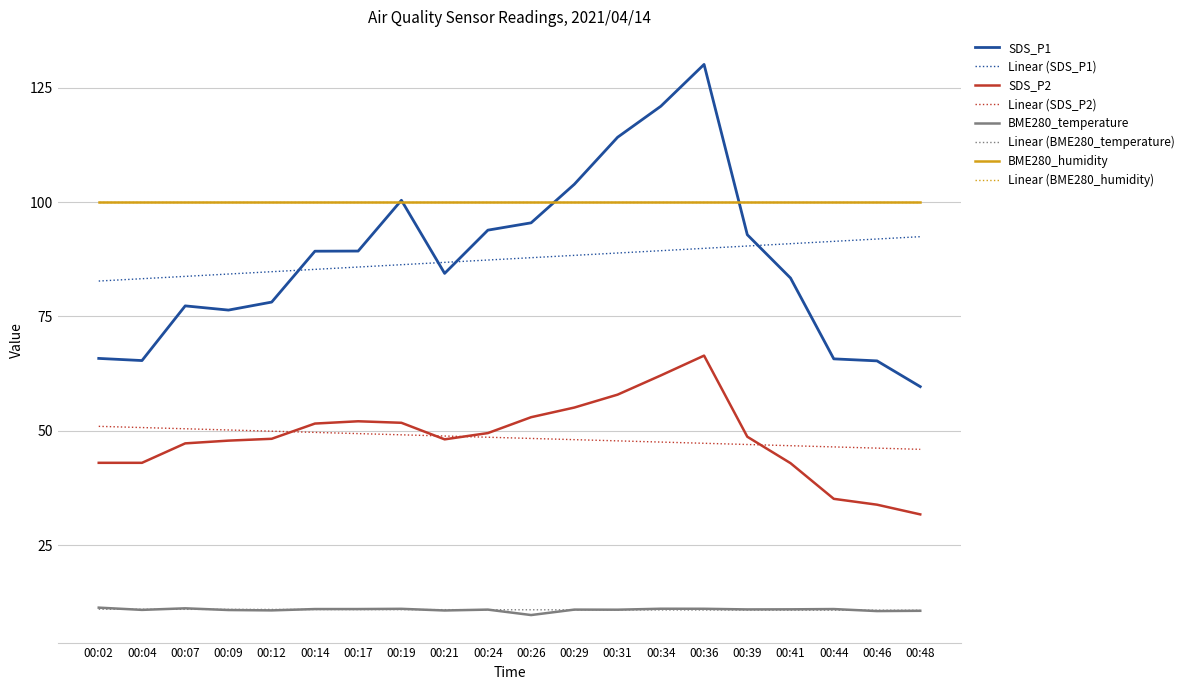

What is the sum of the SDS_P1 values at 00:48 and 00:26?

155.1